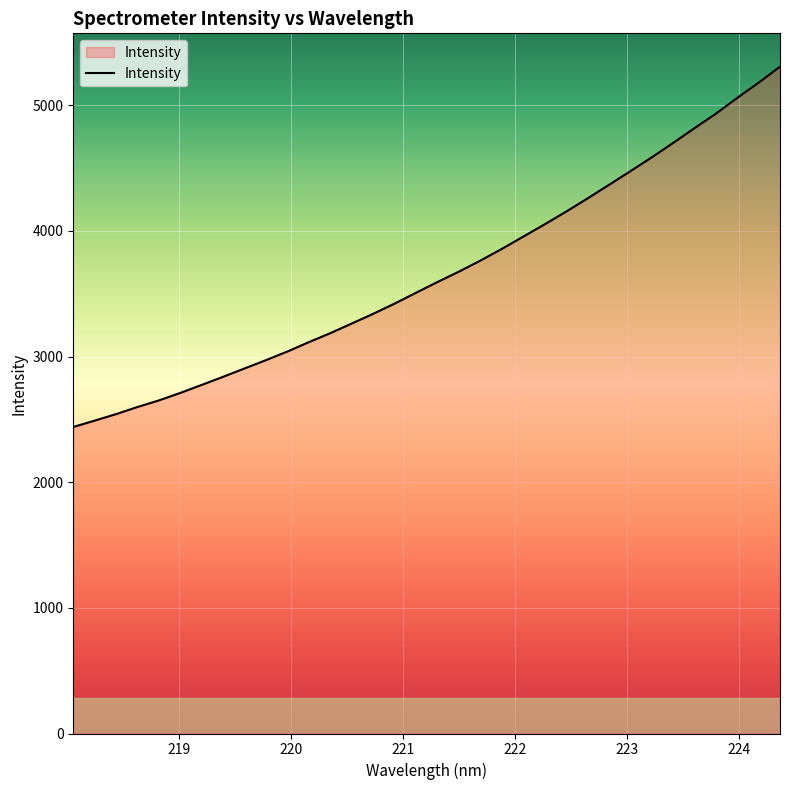

What is the minimum value shown in the chart?

2440.0